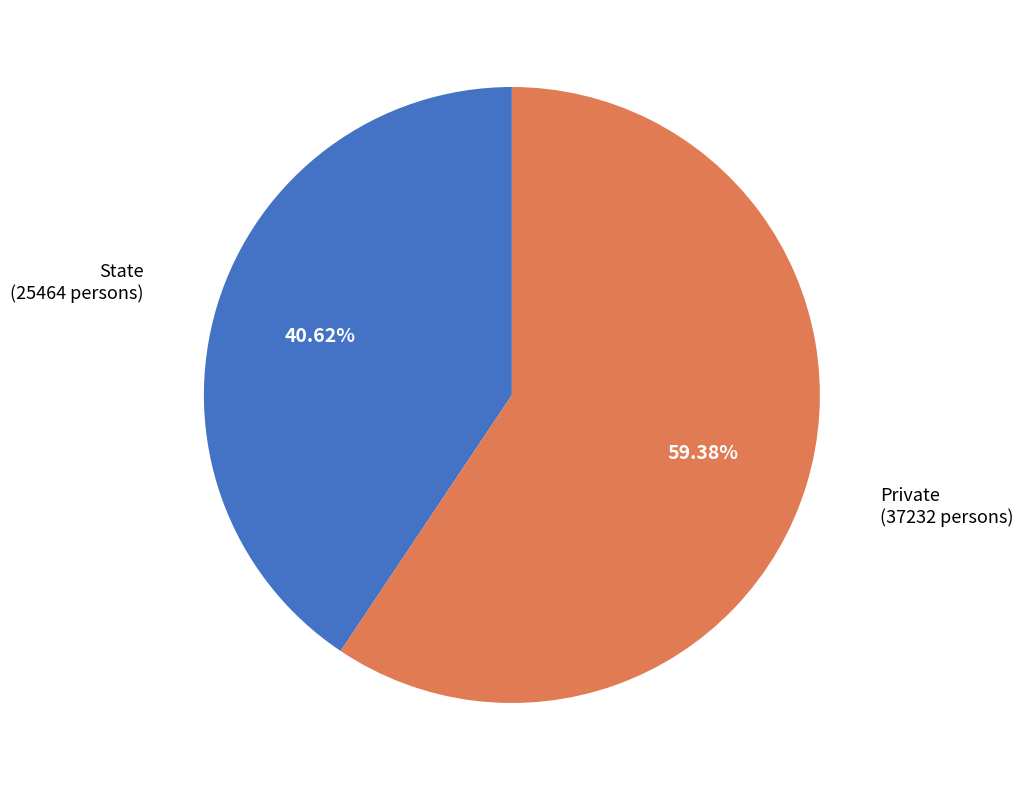

To the nearest percent, what is the difference between the largest and smallest slice percentages?

19%